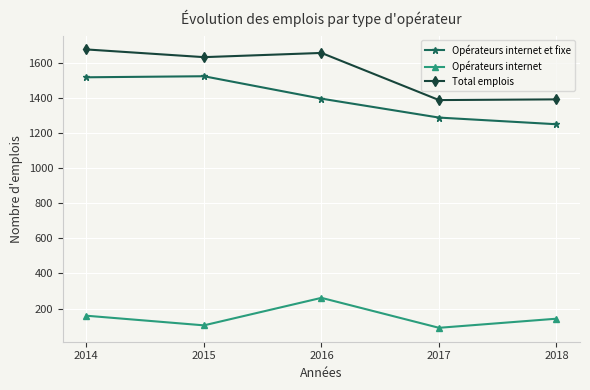

Which series changed the most between 2016 and 2018?

Total emplois